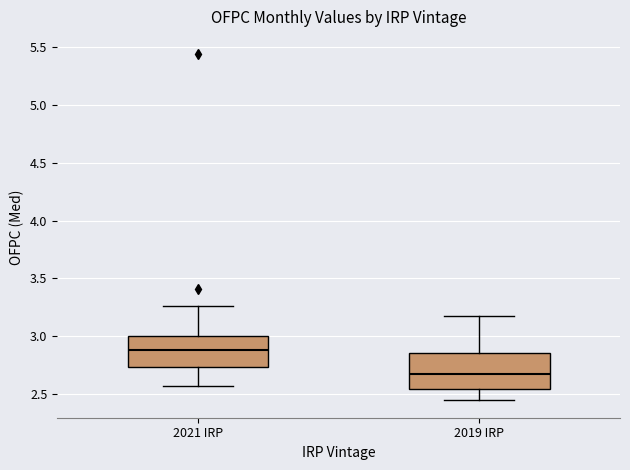

Which box's median line is the lowest?

2019 IRP